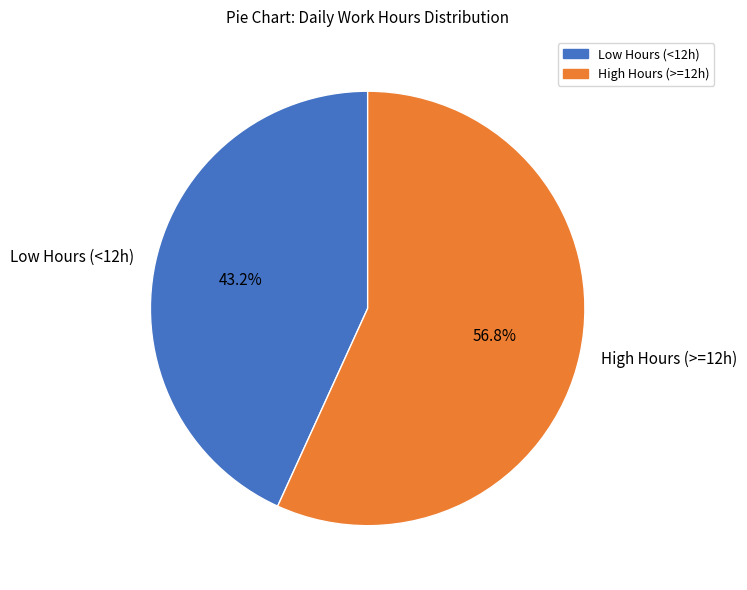

Which category has the smallest portion of the pie?

Low Hours (<12h)